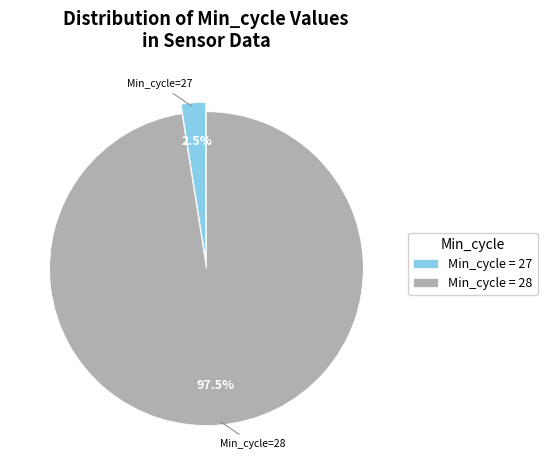

Does any single category account for the majority?

Yes